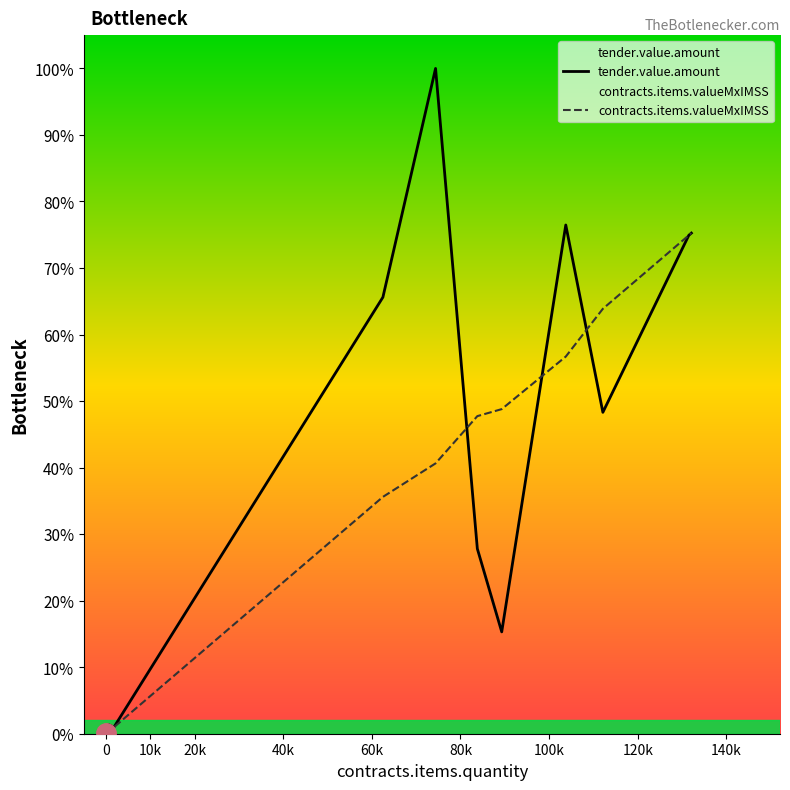

Which series has the widest spread of values?

tender.value.amount